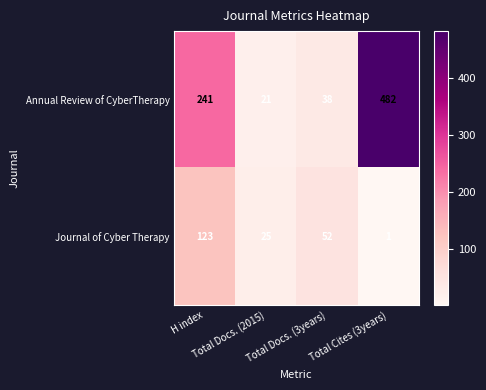

What is the smallest value displayed?

1